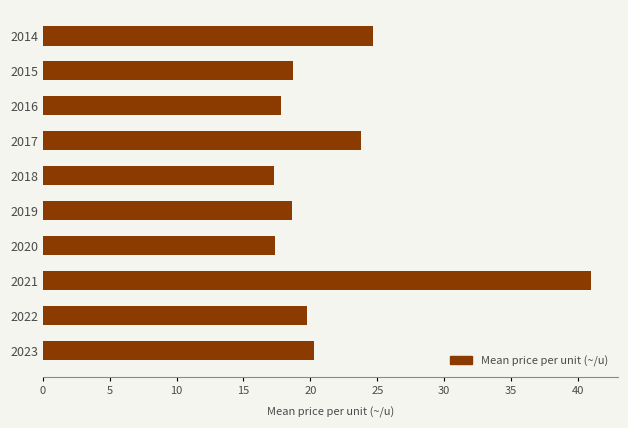

Which has a higher value, 2014 or 2018?

2014